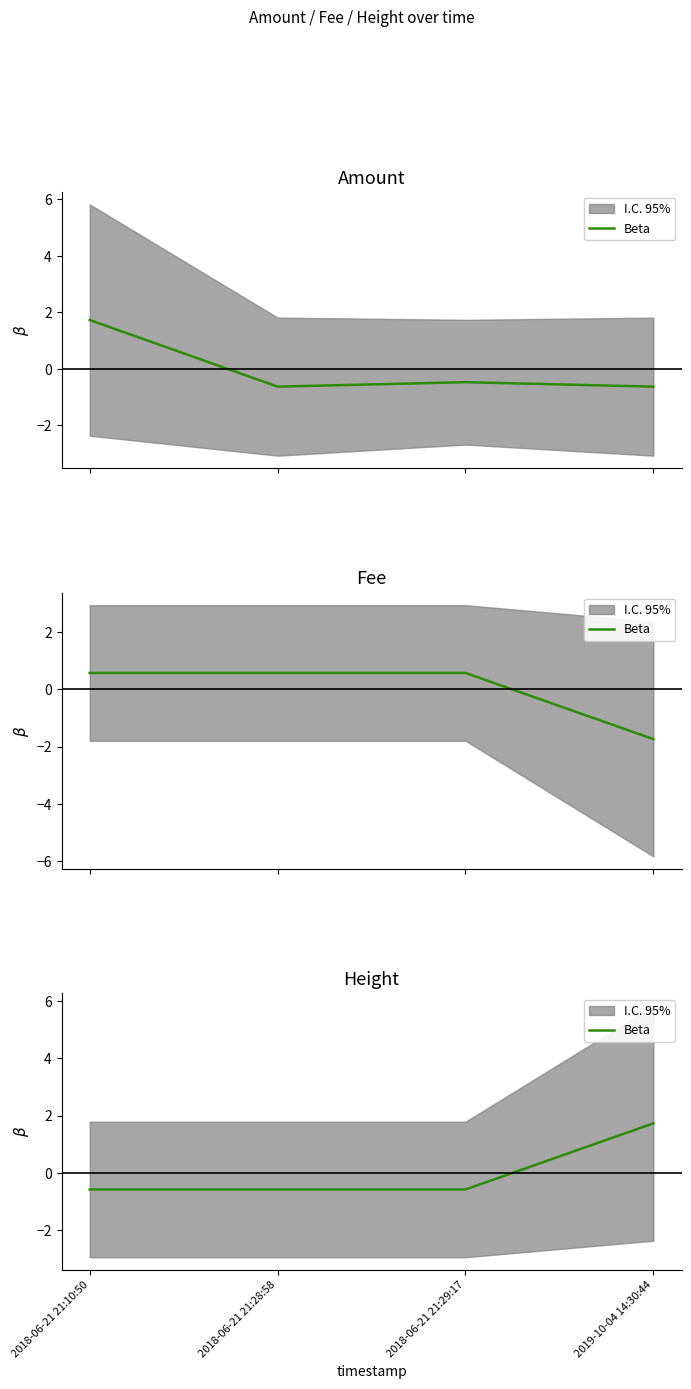

List the labels in order of value, largest first.

2019-10-04 14:30:44, 2018-06-21 21:29:17, 2018-06-21 21:28:58, 2018-06-21 21:10:50